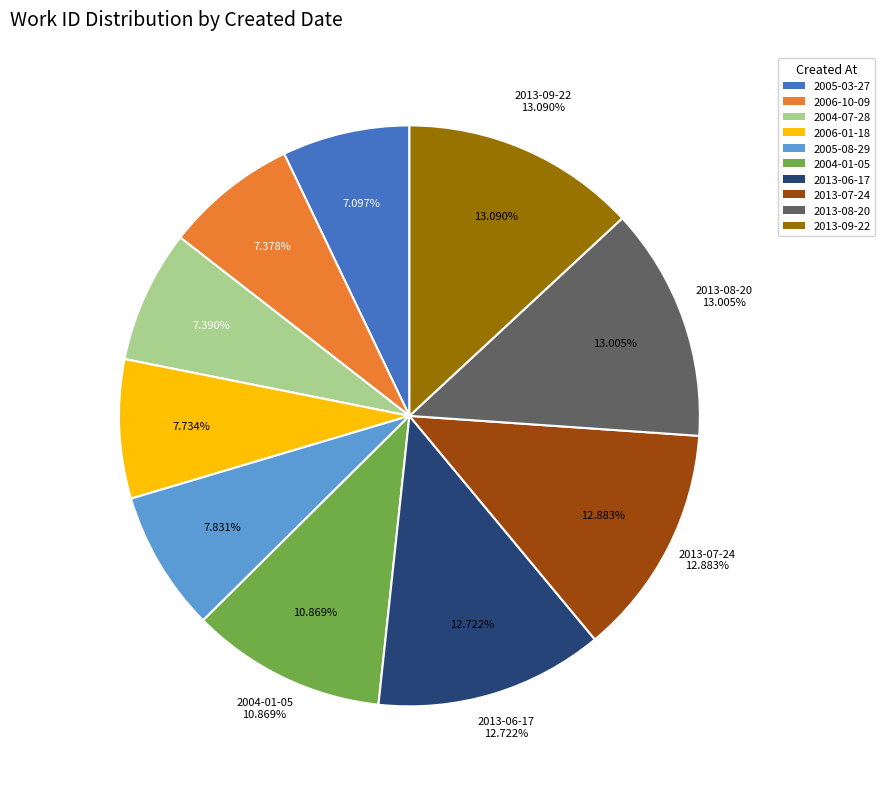

Approximately how many times larger is the value at 2004-01-05 compared to 2005-03-27?

1.5